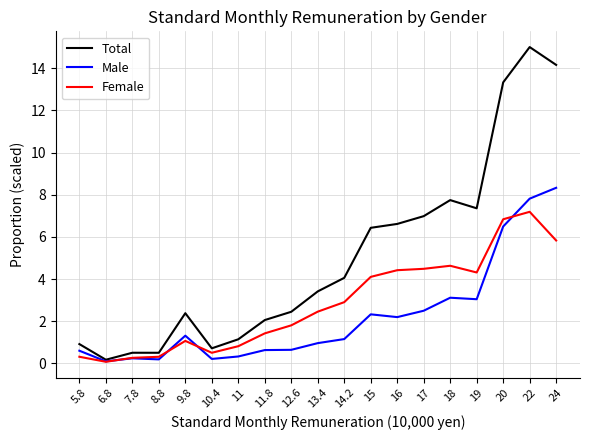

What is the minimum value for Total?

0.2